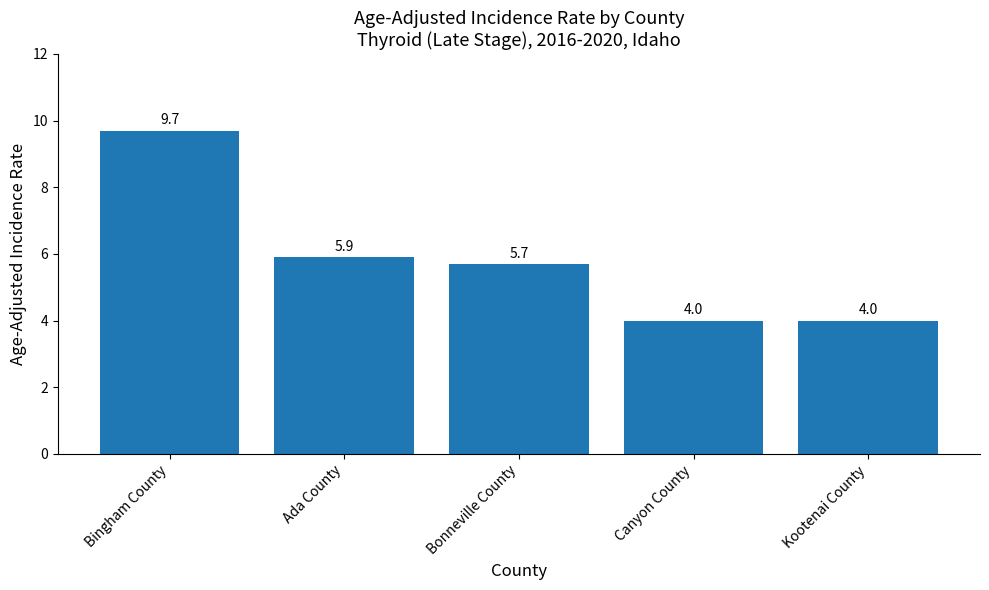

What is the greatest value displayed?

9.7